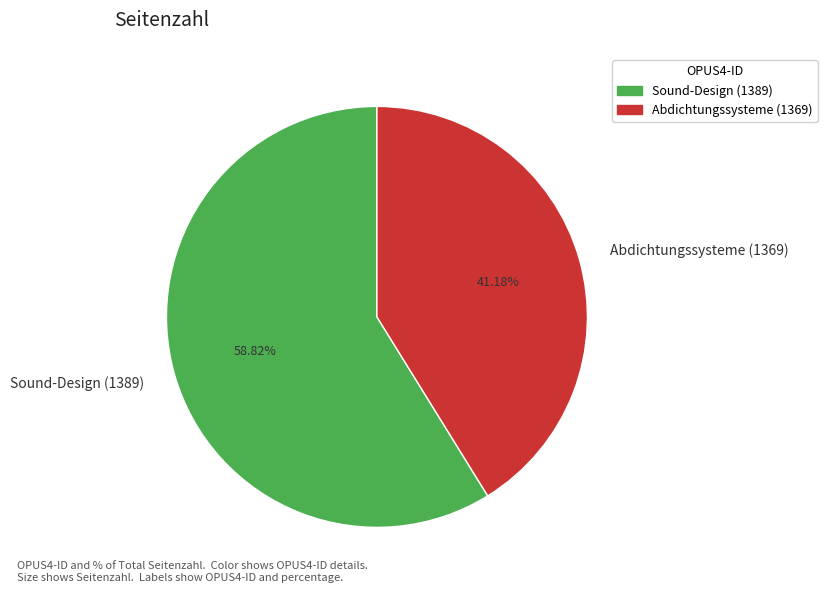

Which category has the biggest portion of the pie?

Sound-Design (1389)